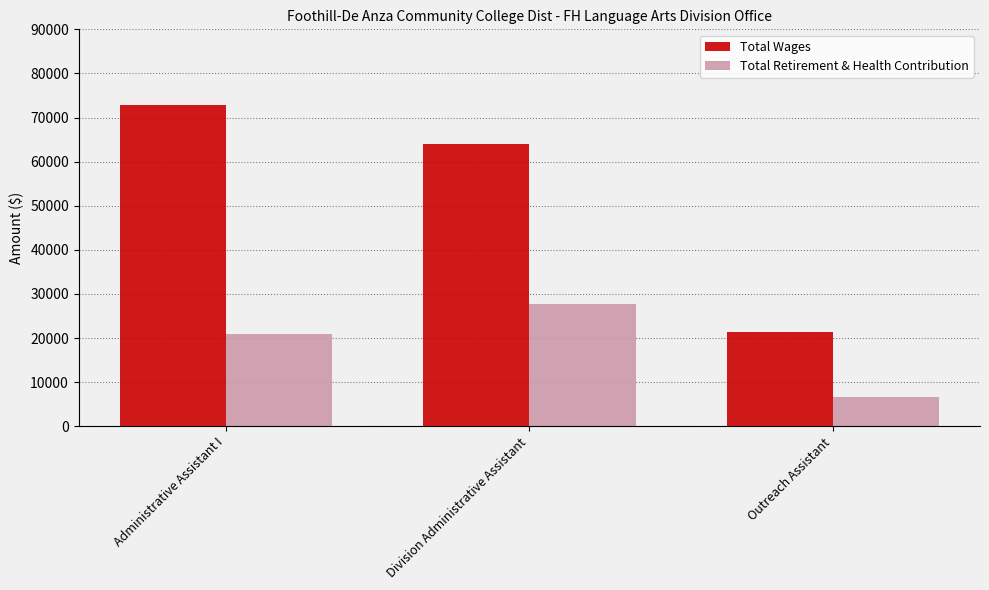

Reading left to right, list all the values displayed in this chart.

Total Wages: Administrative Assistant I=72914	Division Administrative Assistant=64075	Outreach Assistant=21378
Total Retirement & Health Contribution: Administrative Assistant I=20917	Division Administrative Assistant=27615	Outreach Assistant=6737